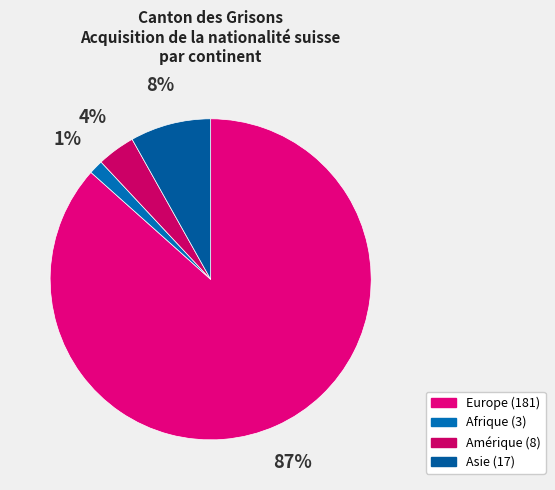

Approximately how many times larger is the value at Asie compared to Afrique?

5.7